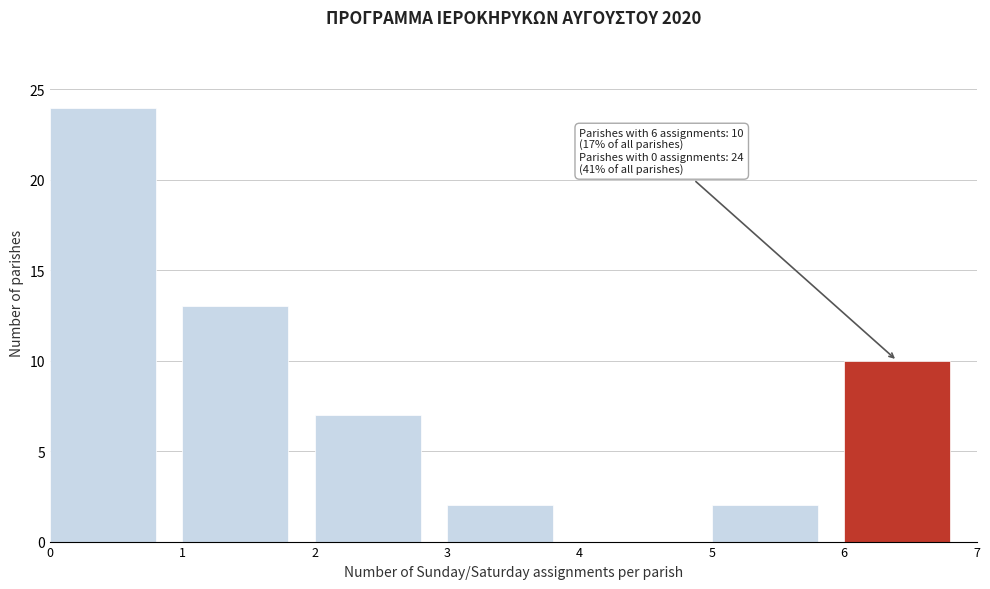

Which range on the x-axis has the tallest bar?

0 to 1